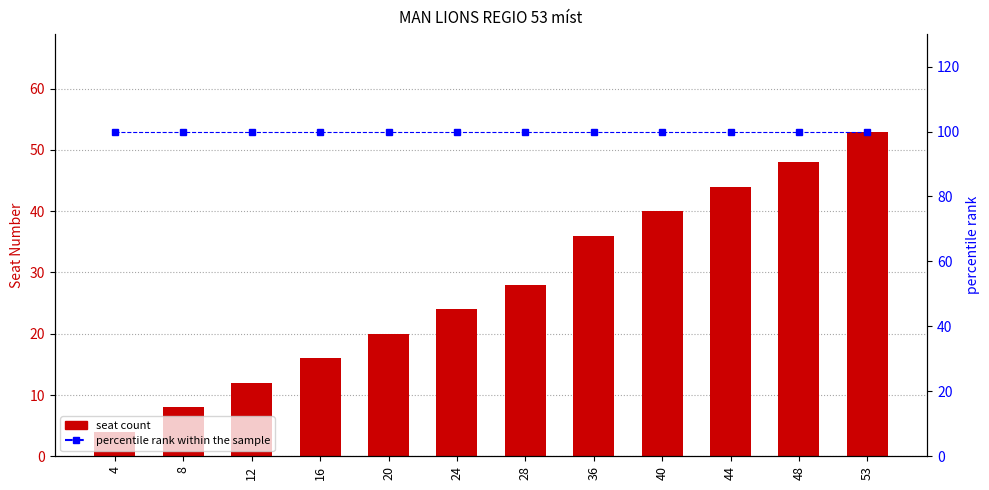

Which series has the largest total across all categories?

percentile rank within the sample